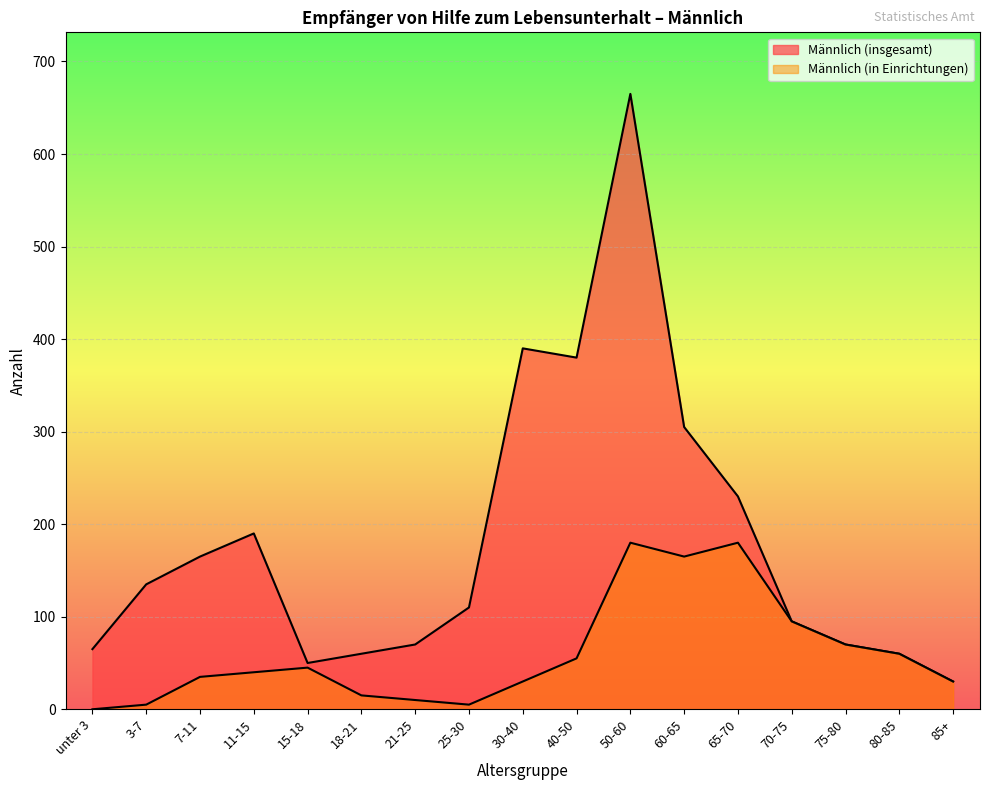

What is the greatest value displayed?

665